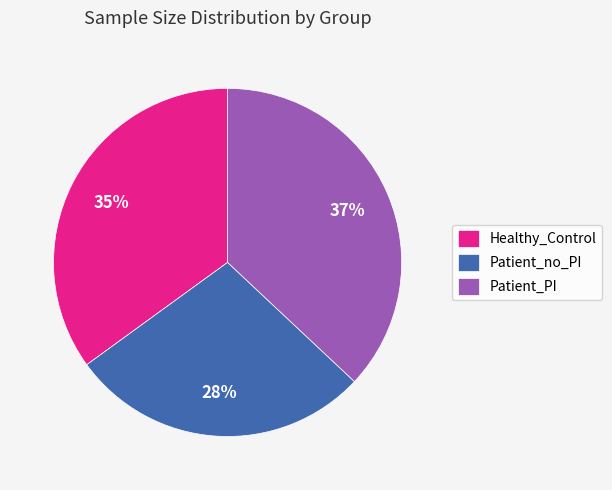

Is it true that Patient_no_PI is 38% of the pie?

False